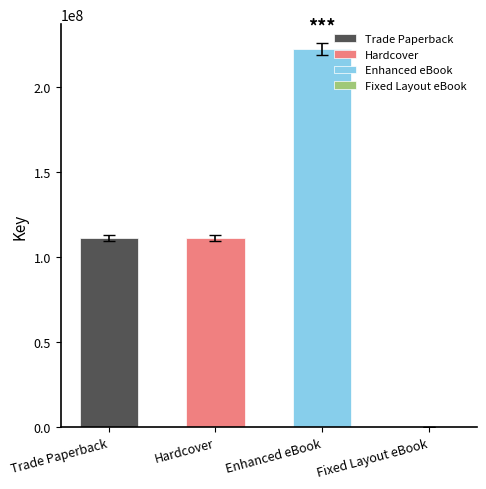

The chart shows a value of 111205534.5 at Hardcover. True or false?

True